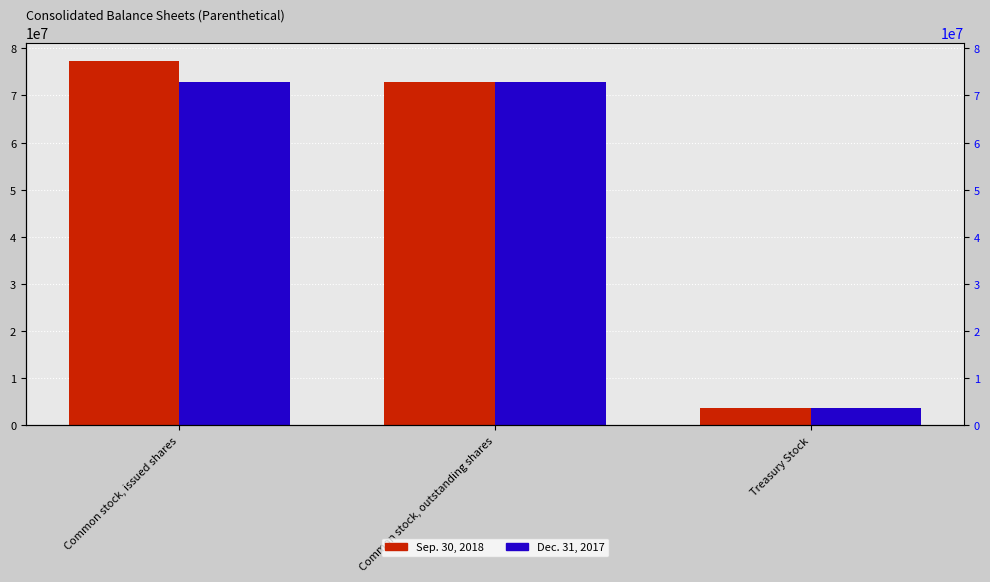

Are the bars grouped side by side (vs. stacked)?

Yes